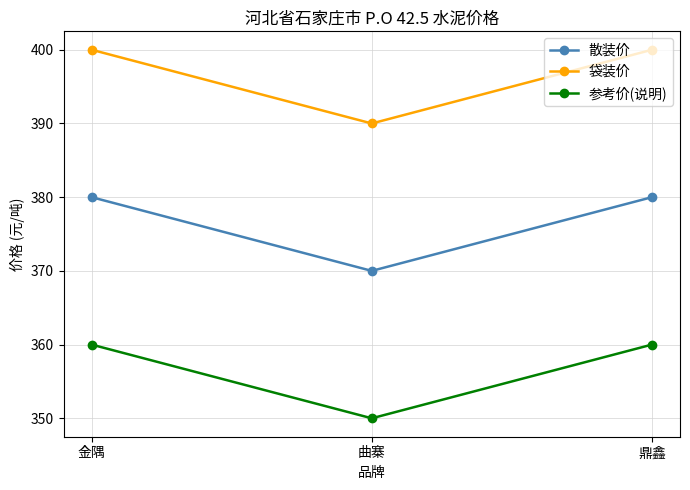

How many lines are shown in the chart?

3